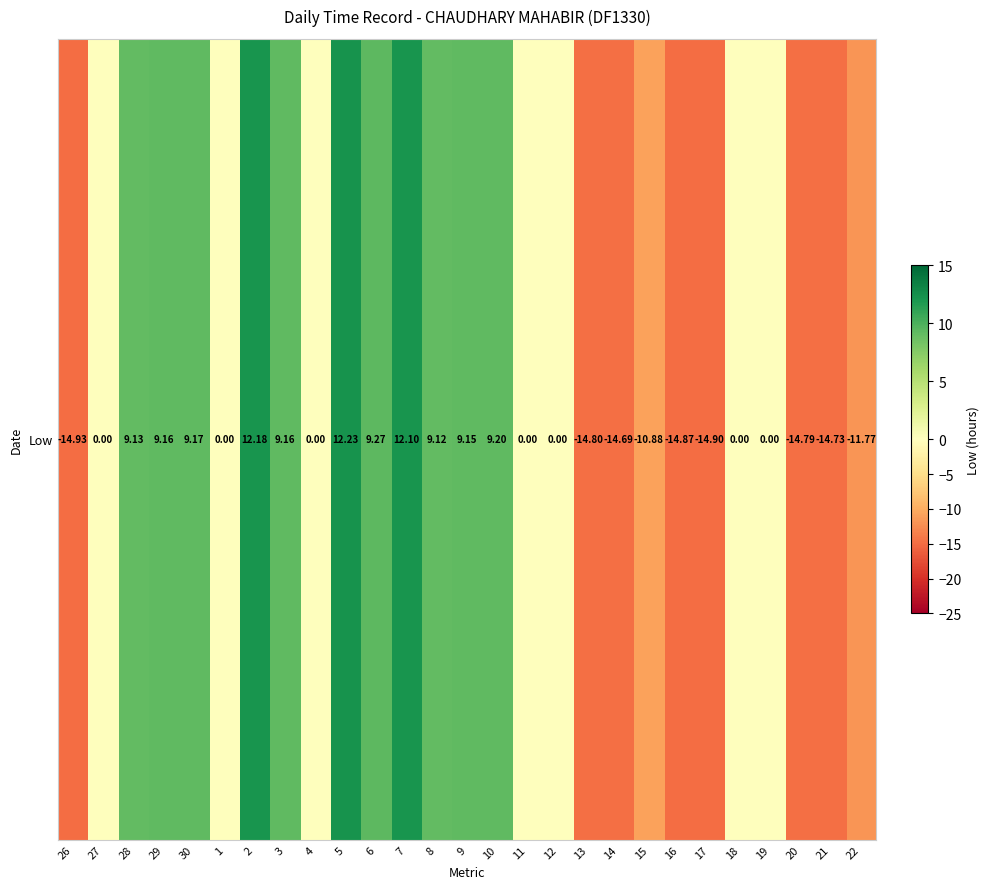

Which label corresponds to the smallest value in the chart?

26